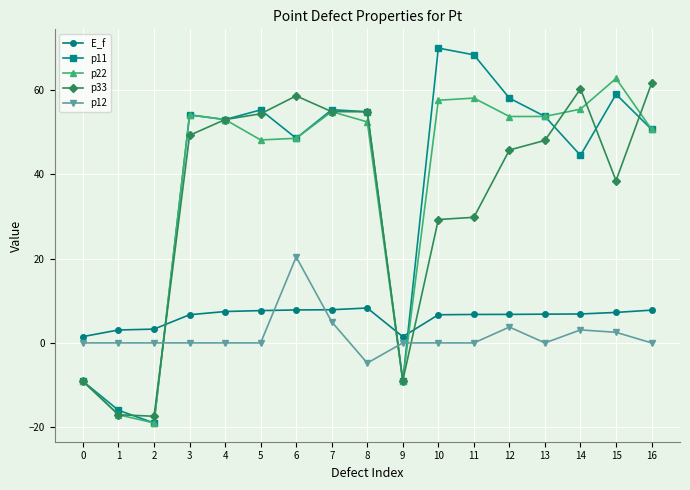

What is the value of the p22 point at the 16th from the left?

62.7